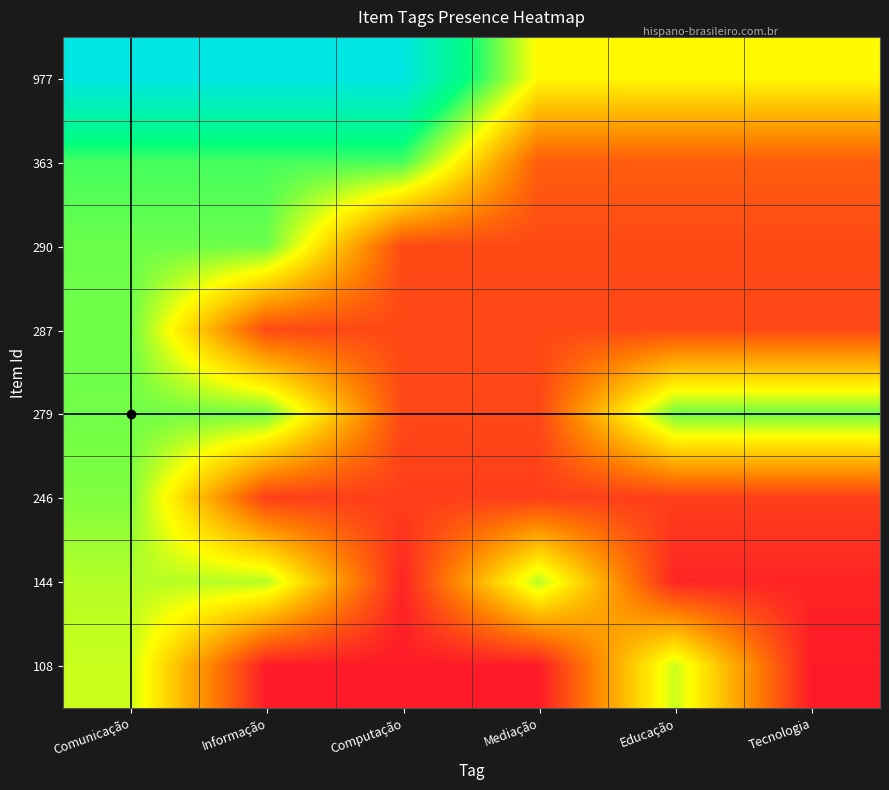

At which category is the sum across all series the highest?

Comunicação